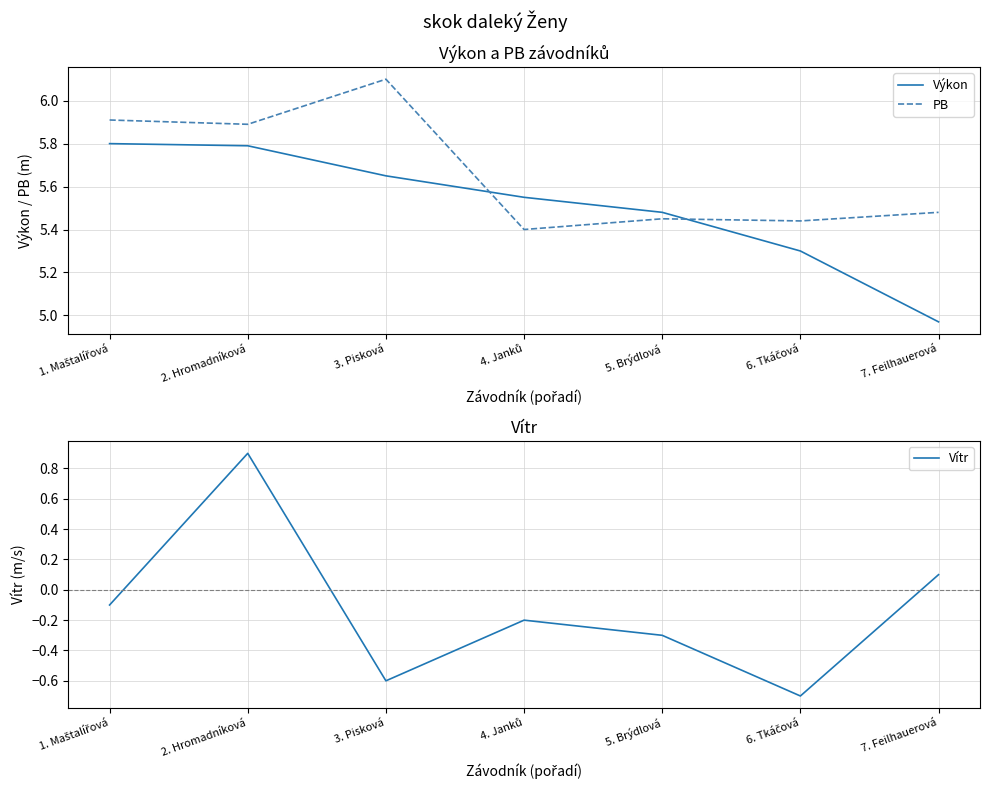

What is the difference between the maximum and minimum values in the Výkon series?

0.8